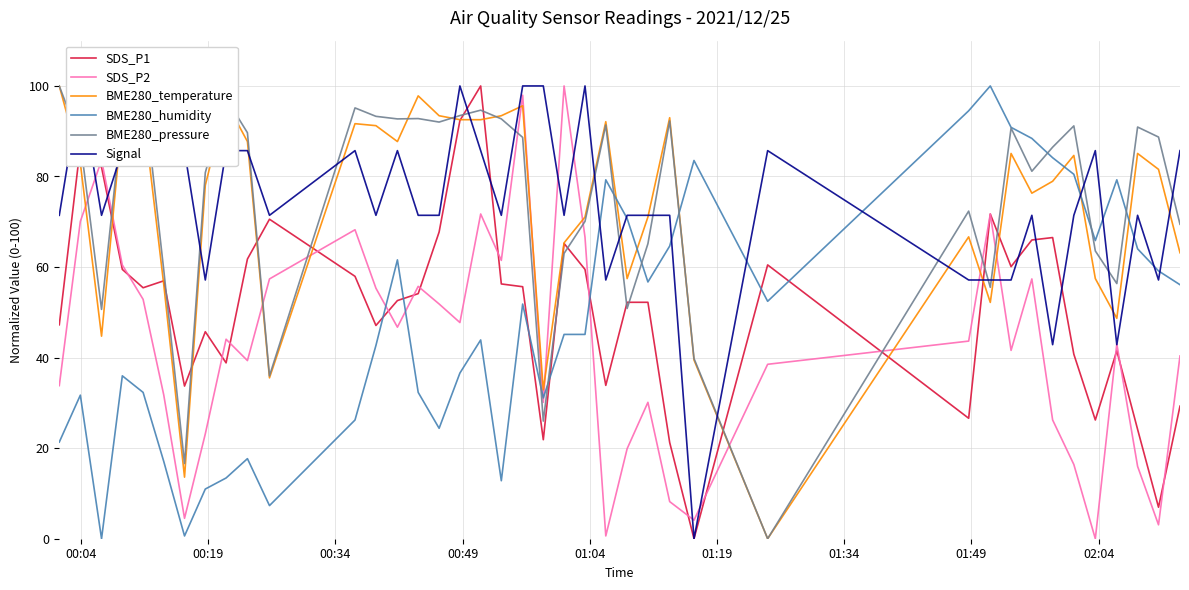

At how many categories does at least one series exceed 82?

35